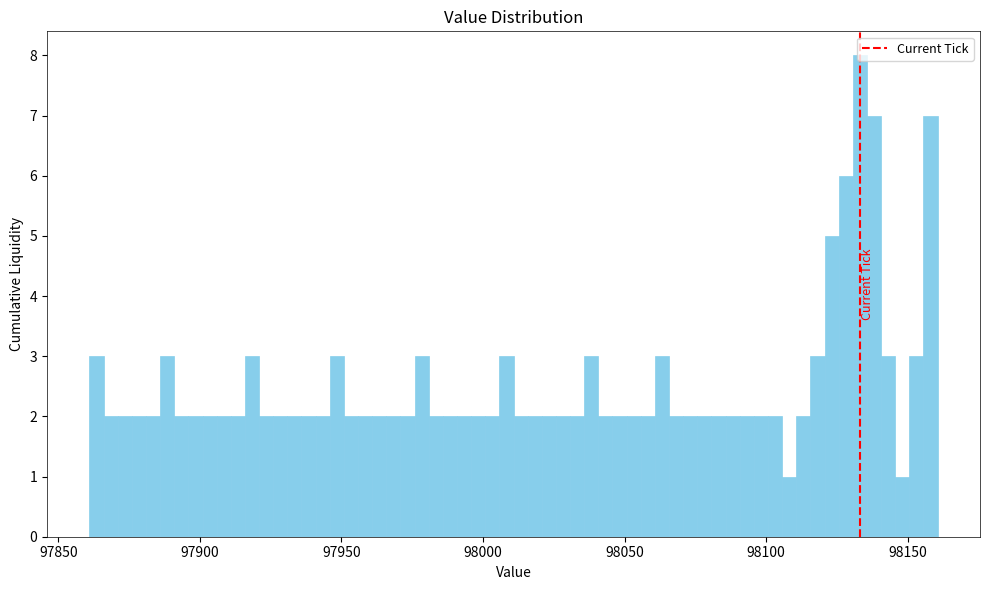

Read against the x-axis, roughly where is the centre of the tallest bar?

98135